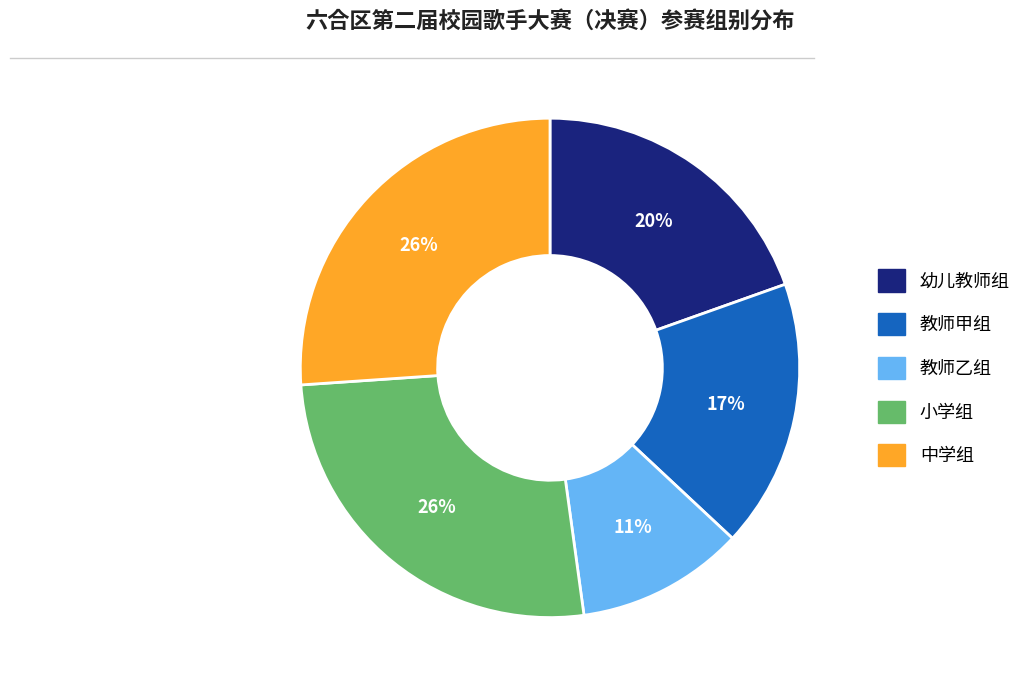

Is it true that 教师乙组 is 1% of the pie?

False